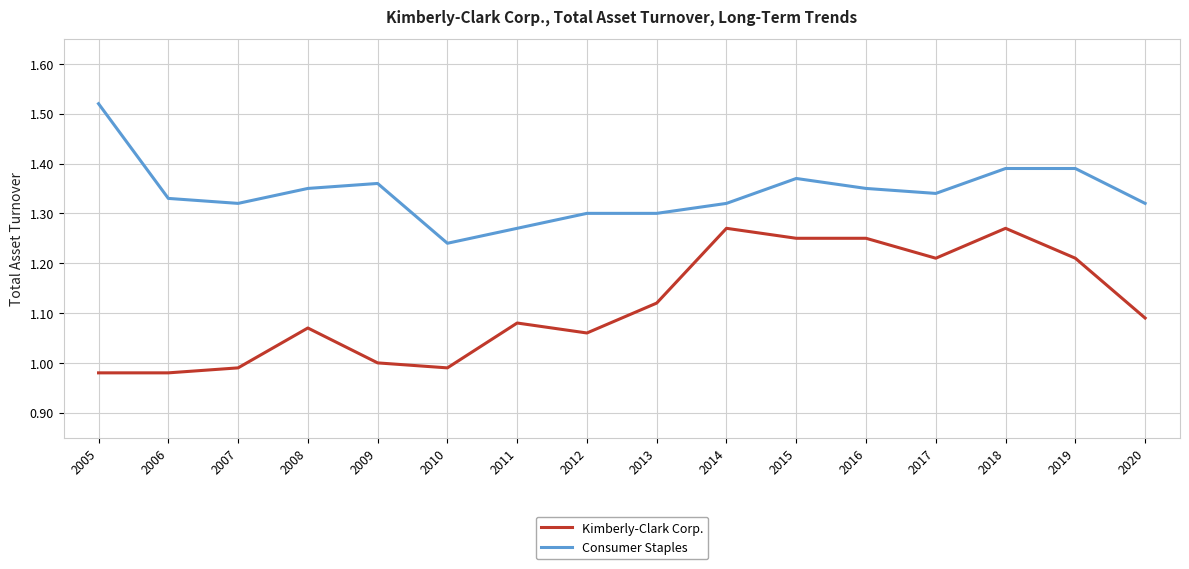

At which category is the sum across all series the highest?

2018